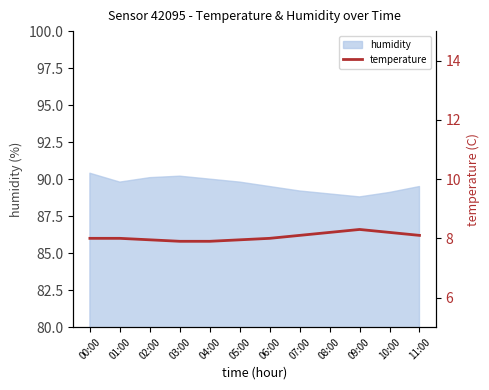

The humidity series shows 153.1 at 06:00. True or false?

False